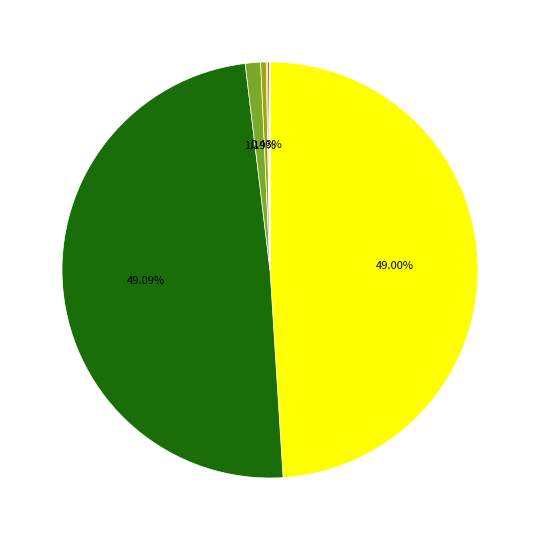

Does any single category account for the majority?

No